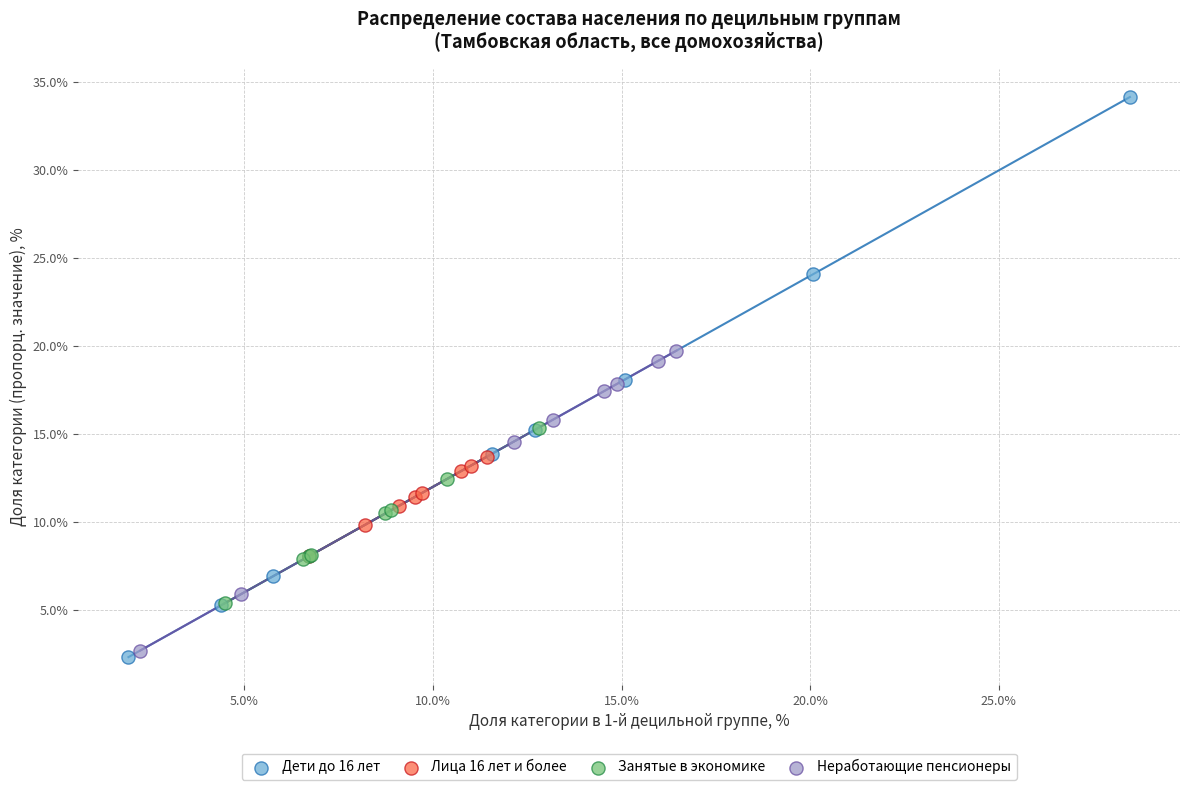

Which series reaches the maximum Y coordinate?

Дети до 16 лет